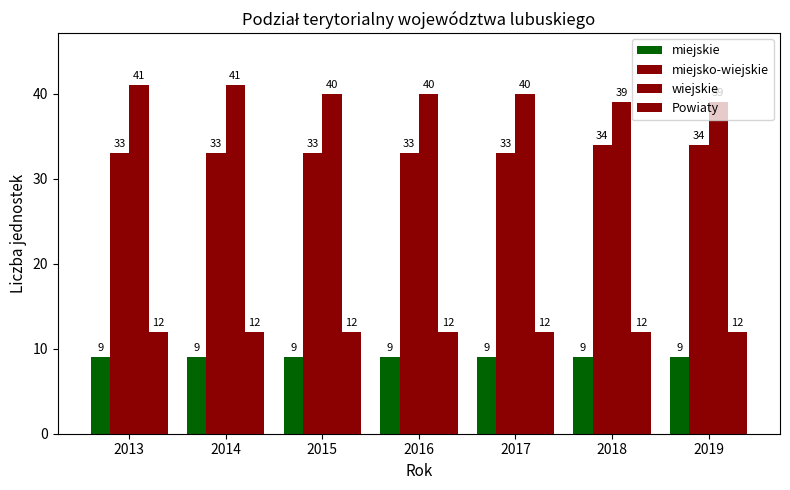

Is it true that wiejskie equals 24 at 2016?

False